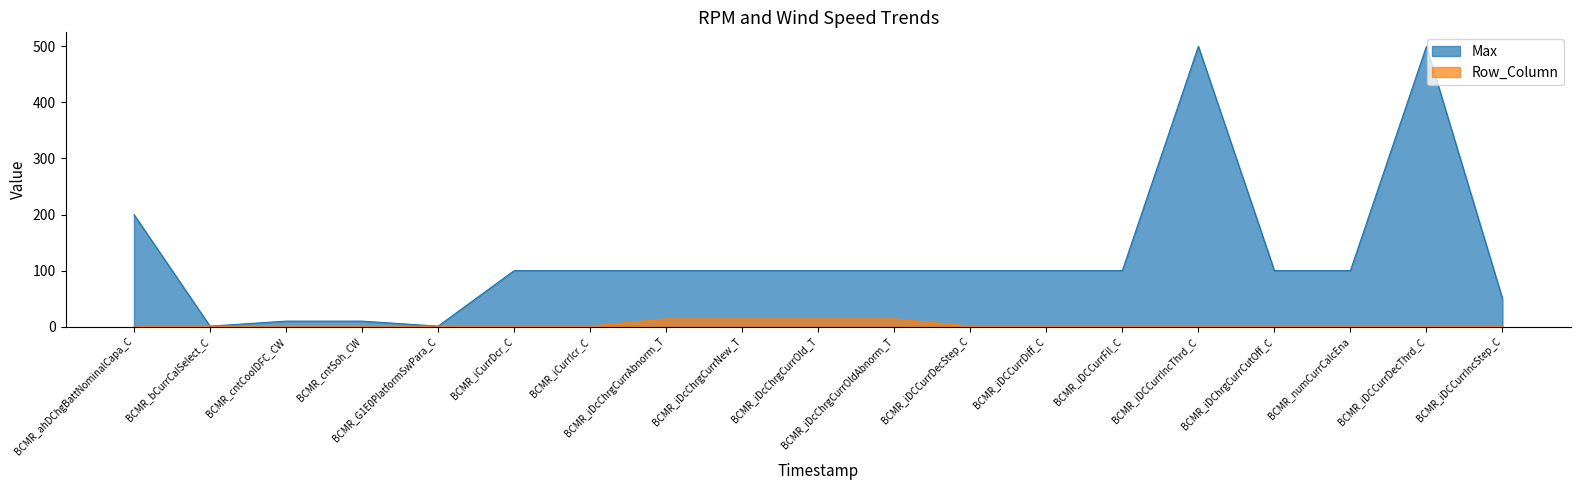

How many lines are shown in the chart?

2